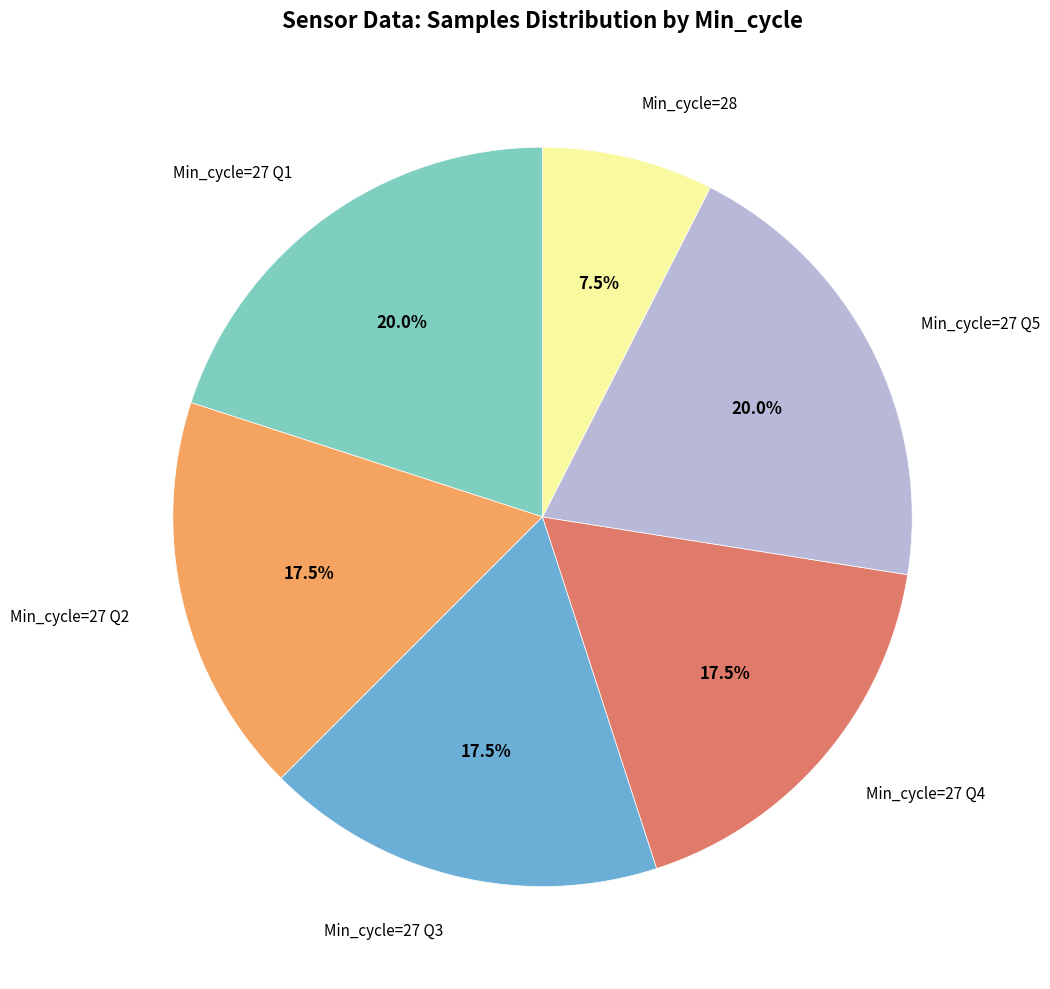

How many slices are in this pie chart?

6